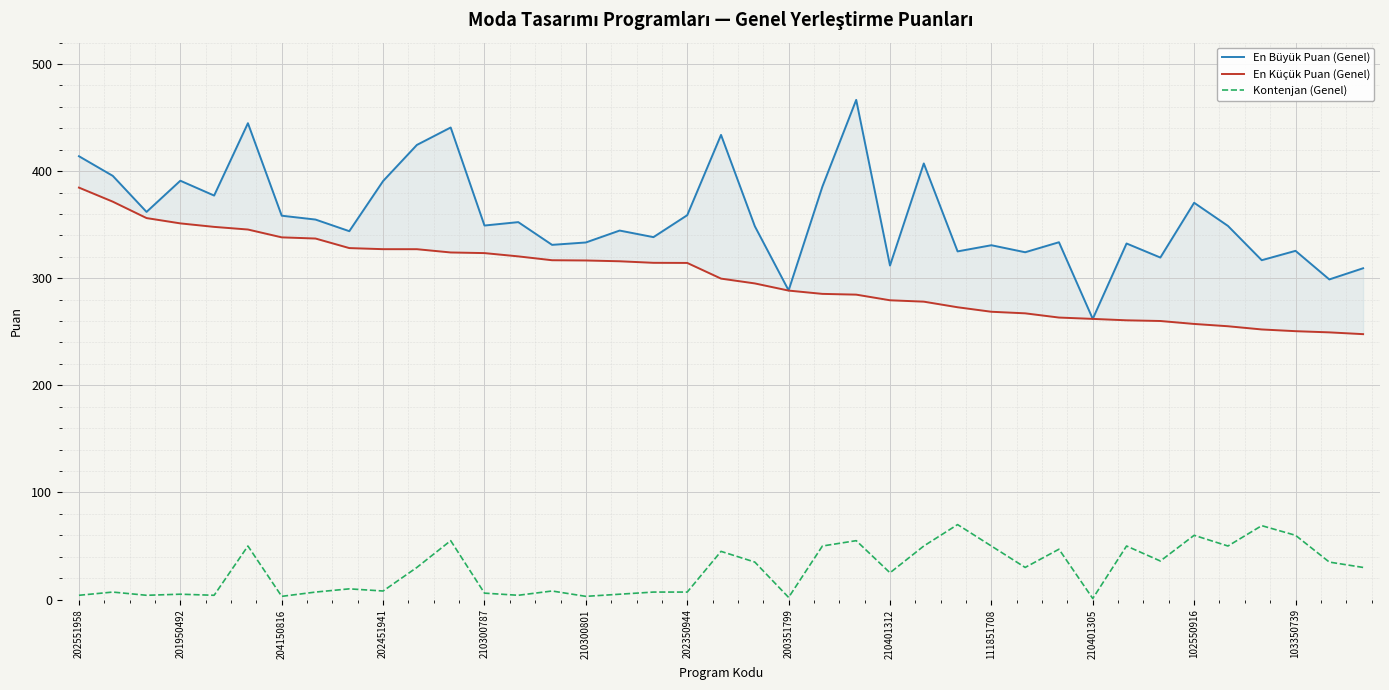

Is it true that En Küçük Puan (Genel) equals 119.7 at 210300801?

False